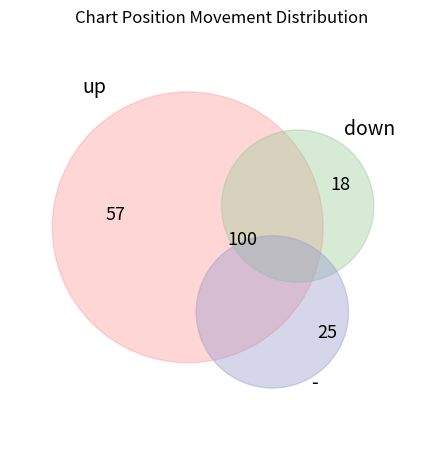

What is the change in value from down to -?

+7